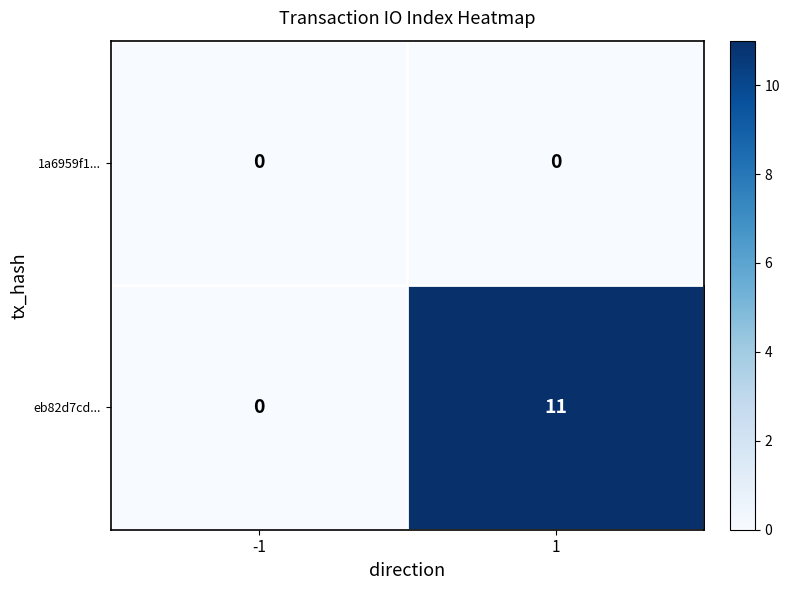

Which series has the largest range (max minus min)?

eb82d7cd...